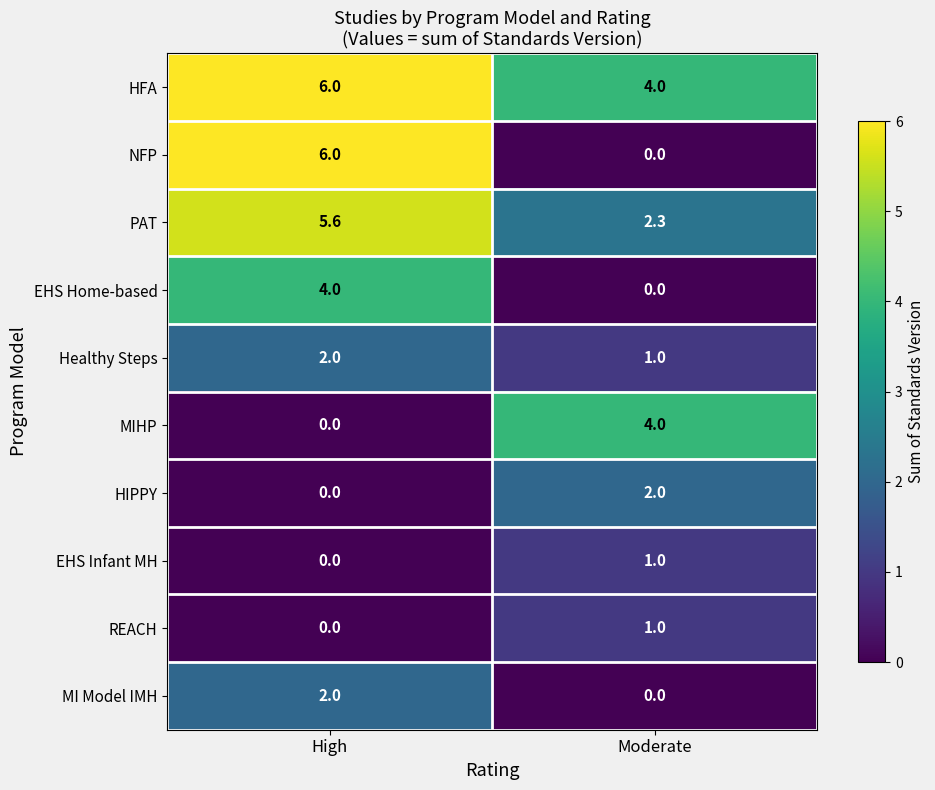

Which series has the widest spread of values?

row_1